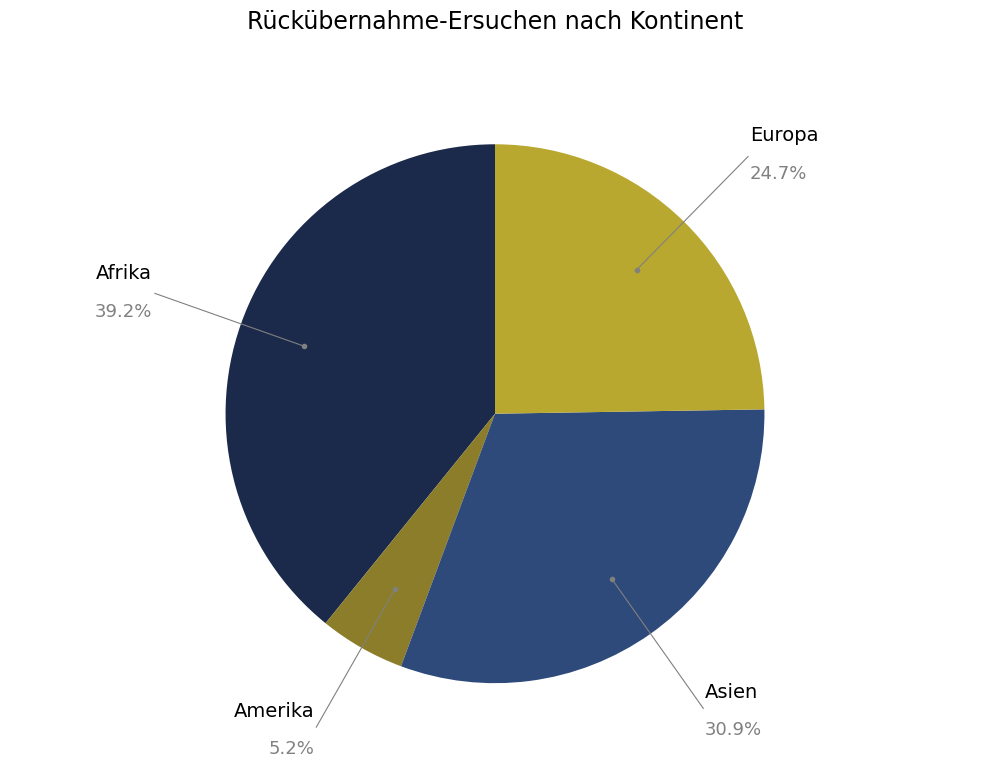

Does any single category account for the majority?

No